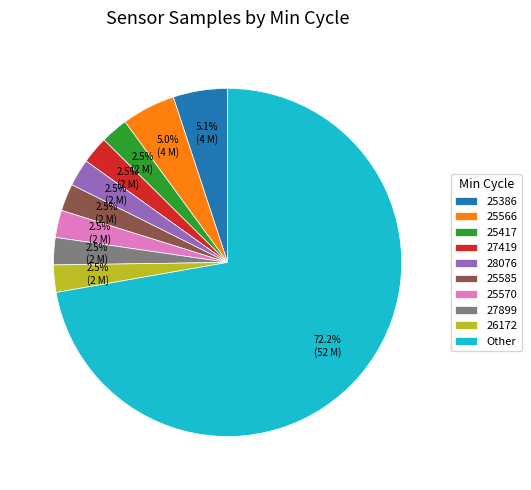

What portion of the pie excludes 25386?

94.9%